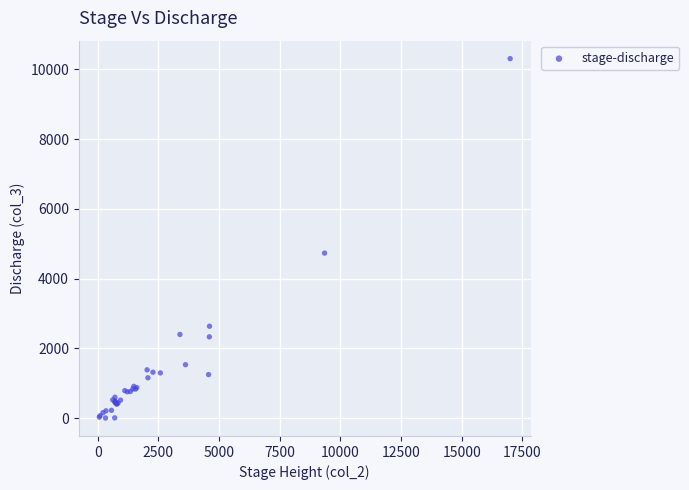

What Y value in the scatter plot is closest to 5153?

4730